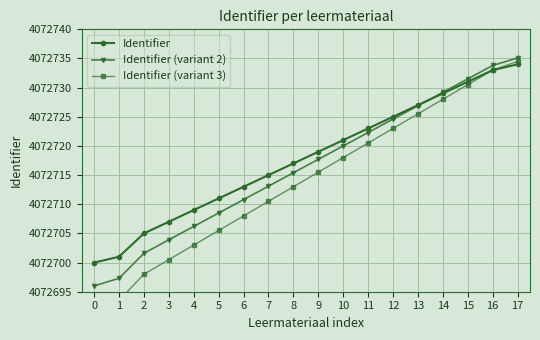

Which category has the highest value in the Identifier series?

17